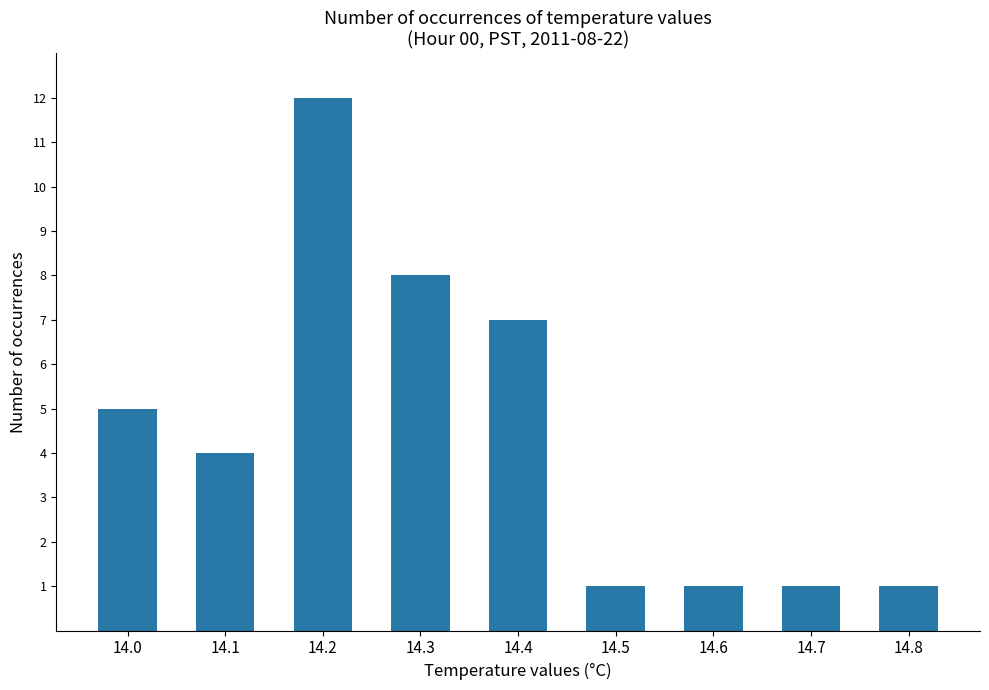

What is the change in value from 14.0 to 14.2?

+7